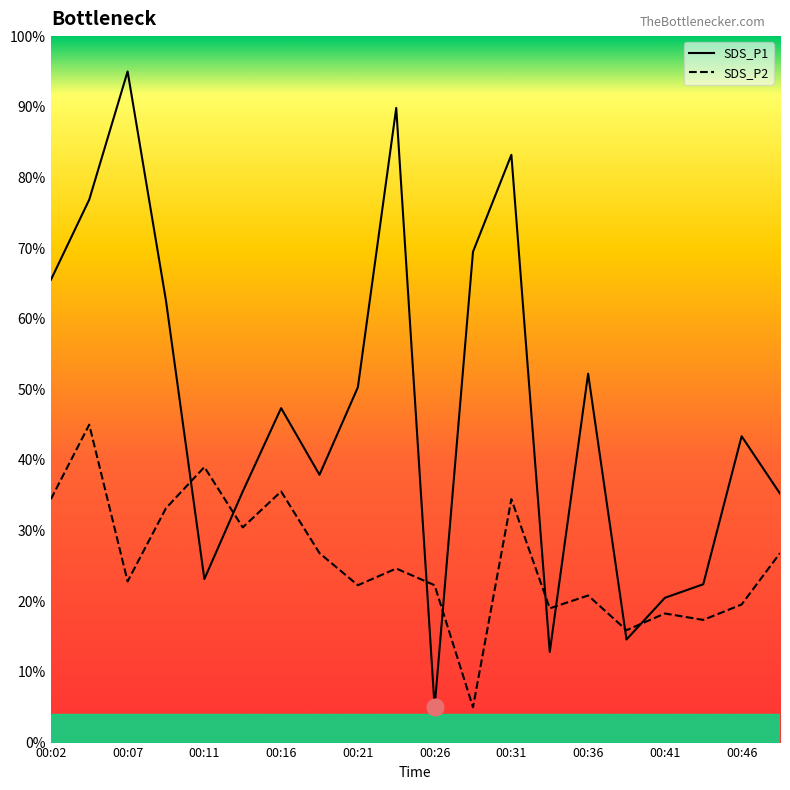

How many lines are shown in the chart?

2